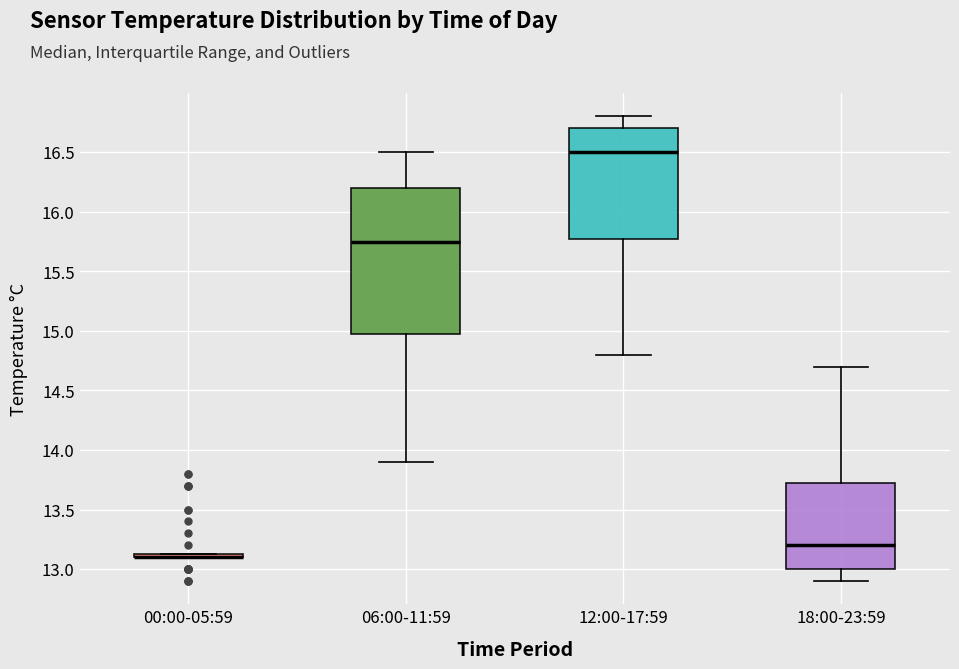

Reading left to right, read every box against the y-axis: the position of its median line, the range the box covers, and the ends of its whiskers. The values are not printed on the chart, so give them approximately, as read against the axis.

00:00-05:59: box collapsed to a line at 13.10, whiskers 13.10 to 13.15
06:00-11:59: median 15.75, box 15.00 to 16.20, whiskers 13.90 to 16.50
12:00-17:59: median 16.50, box 15.80 to 16.70, whiskers 14.80 to 16.80
18:00-23:59: median 13.20, box 13.00 to 13.75, whiskers 12.90 to 14.70